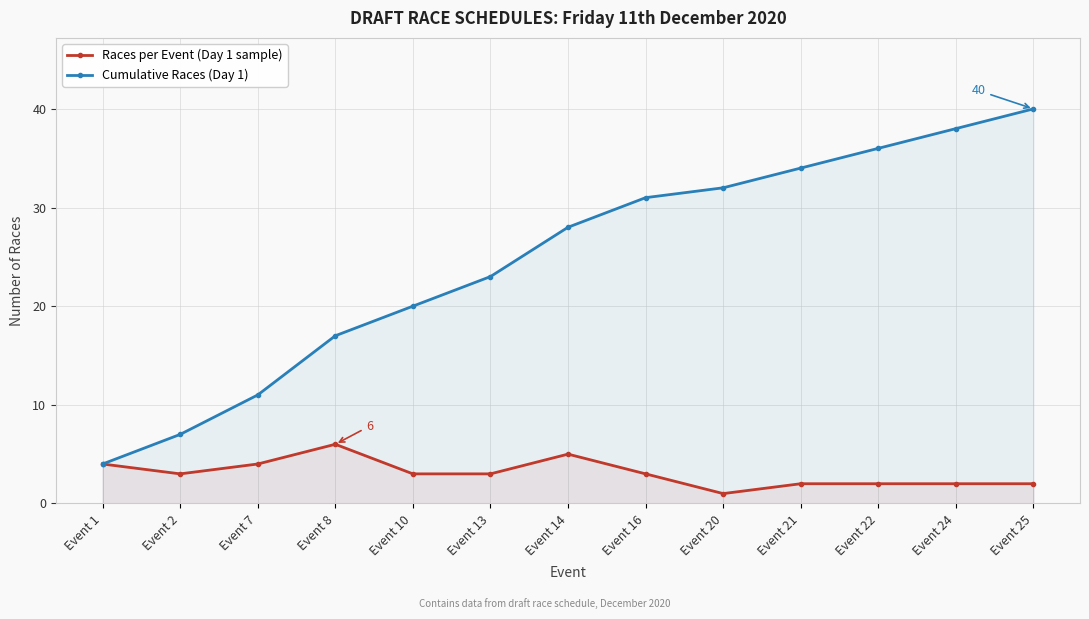

True or false: Cumulative Races (Day 1) has more than 1 points higher than both neighbors.

False